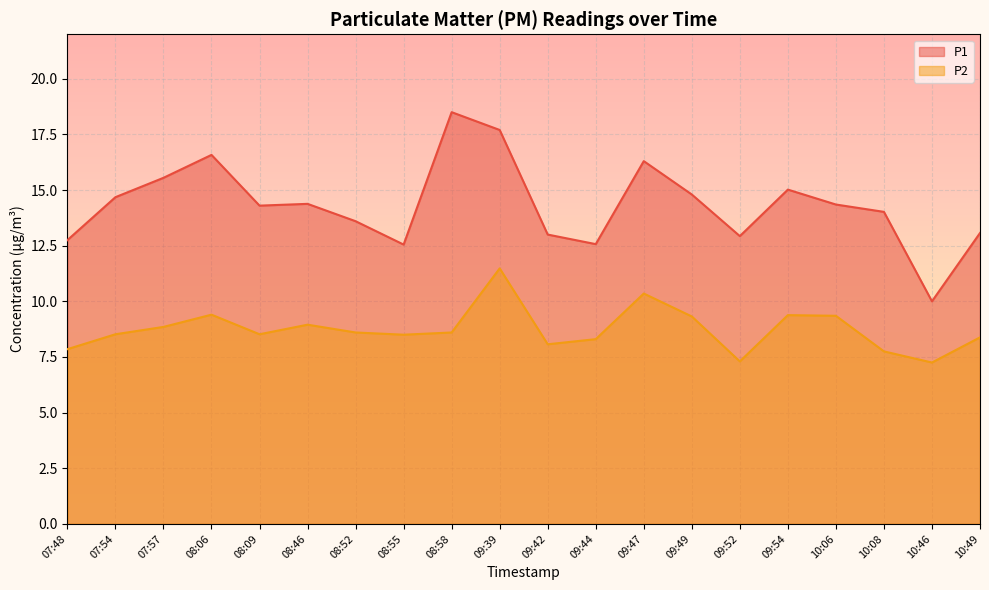

What are all the series names shown in the legend?

P1, P2